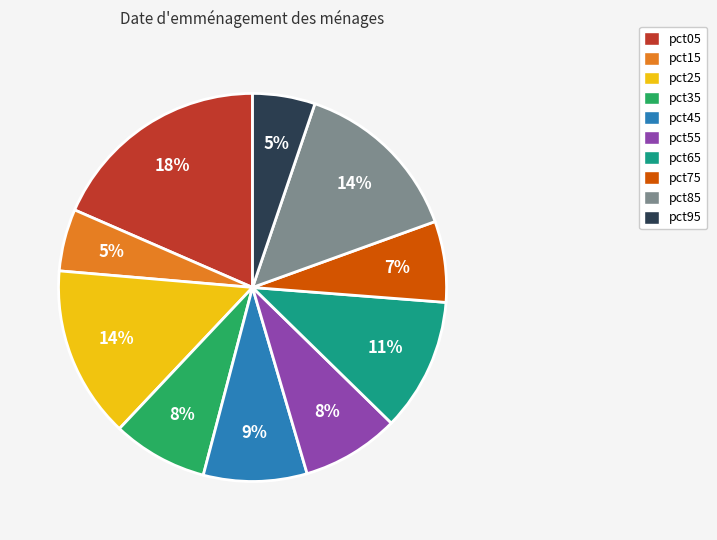

How many slices are in this pie chart?

10